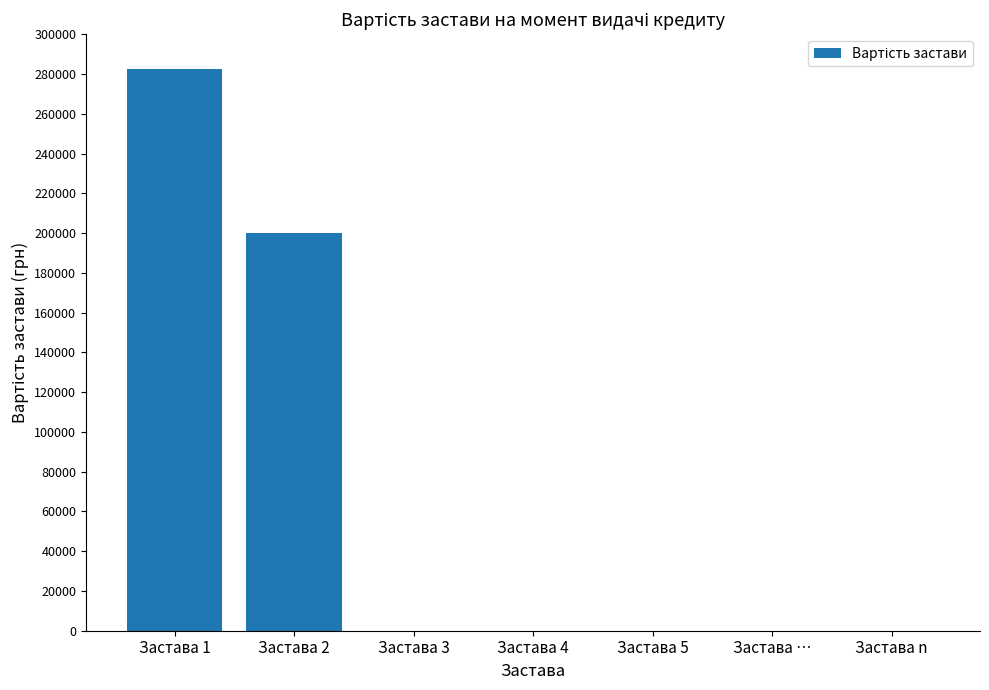

The chart shows a value of 0.0 at Застава 4. True or false?

True